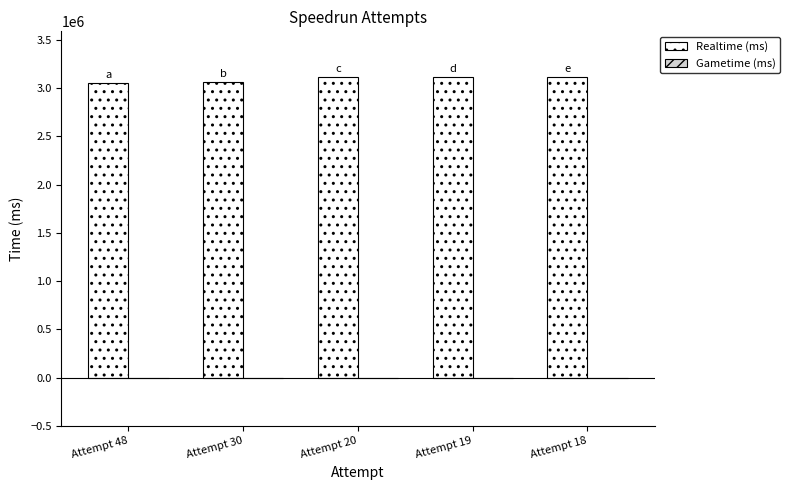

What is the value of the 1st bar from the left?

3051921